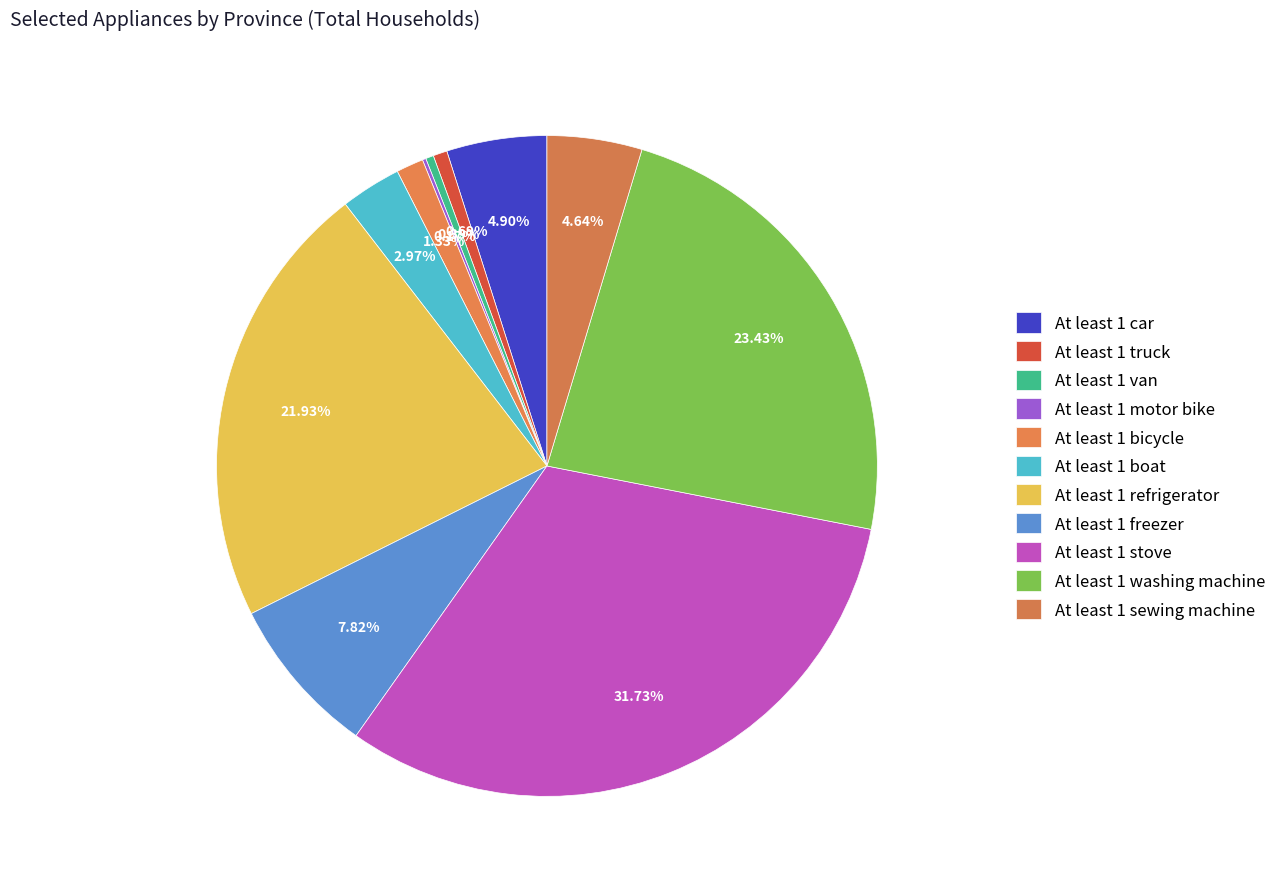

The At least 1 sewing machine slice represents 1% of the pie. True or false?

False